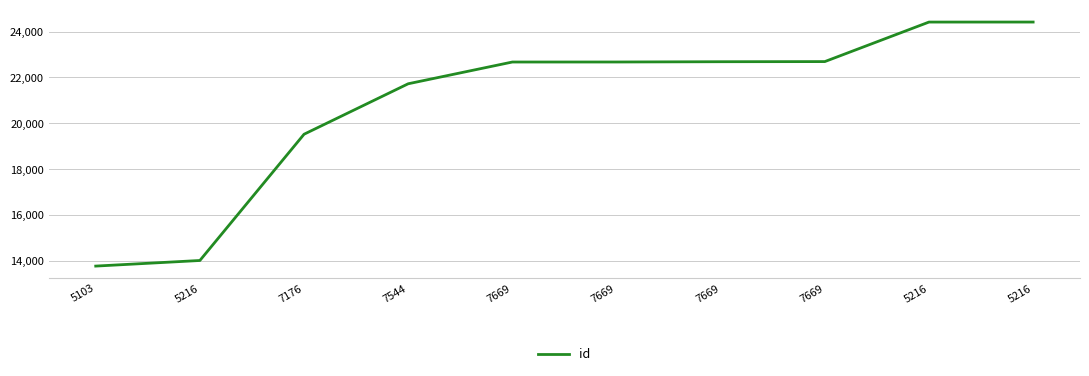

Reading right to left, list all the values displayed in this chart.

5216=24415	5216=24414	7669=22693	7669=22687	7669=22675	7669=22674	7544=21727	7176=19529	5216=14031	5103=13787